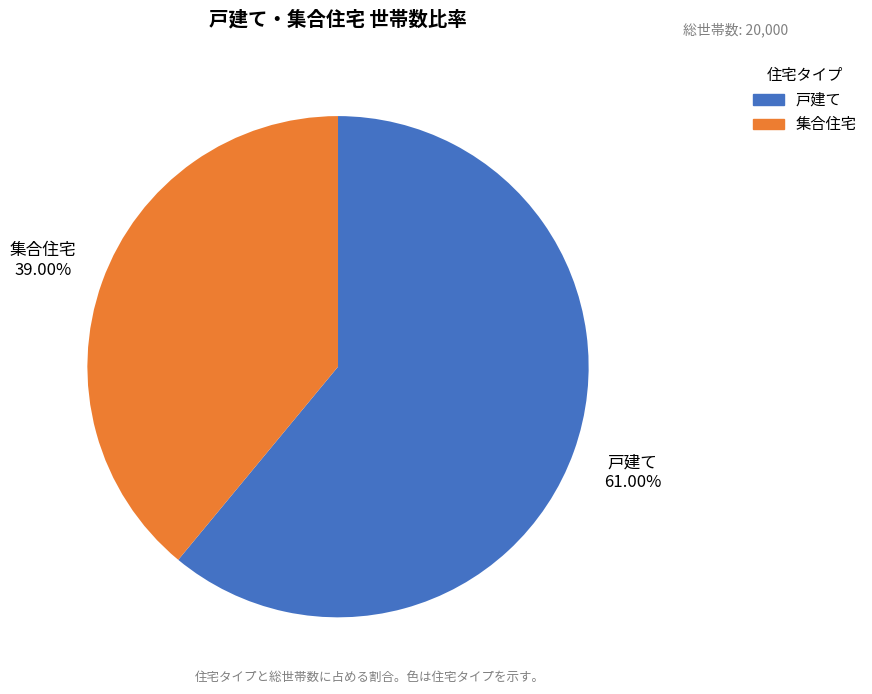

Rank the categories by value from highest to lowest.

戸建て, 集合住宅